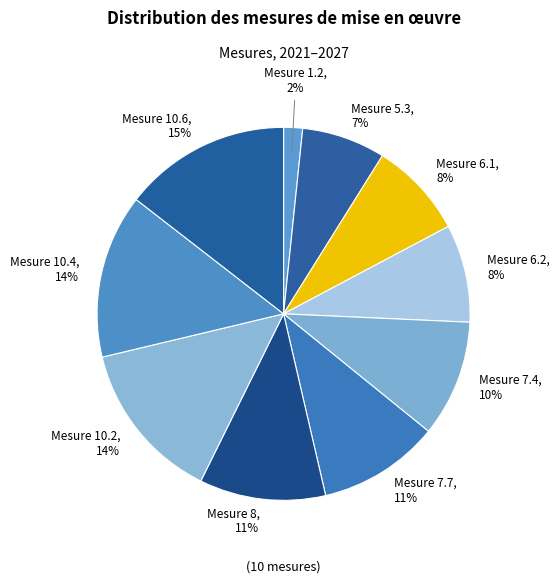

How many segments does this pie chart have?

10